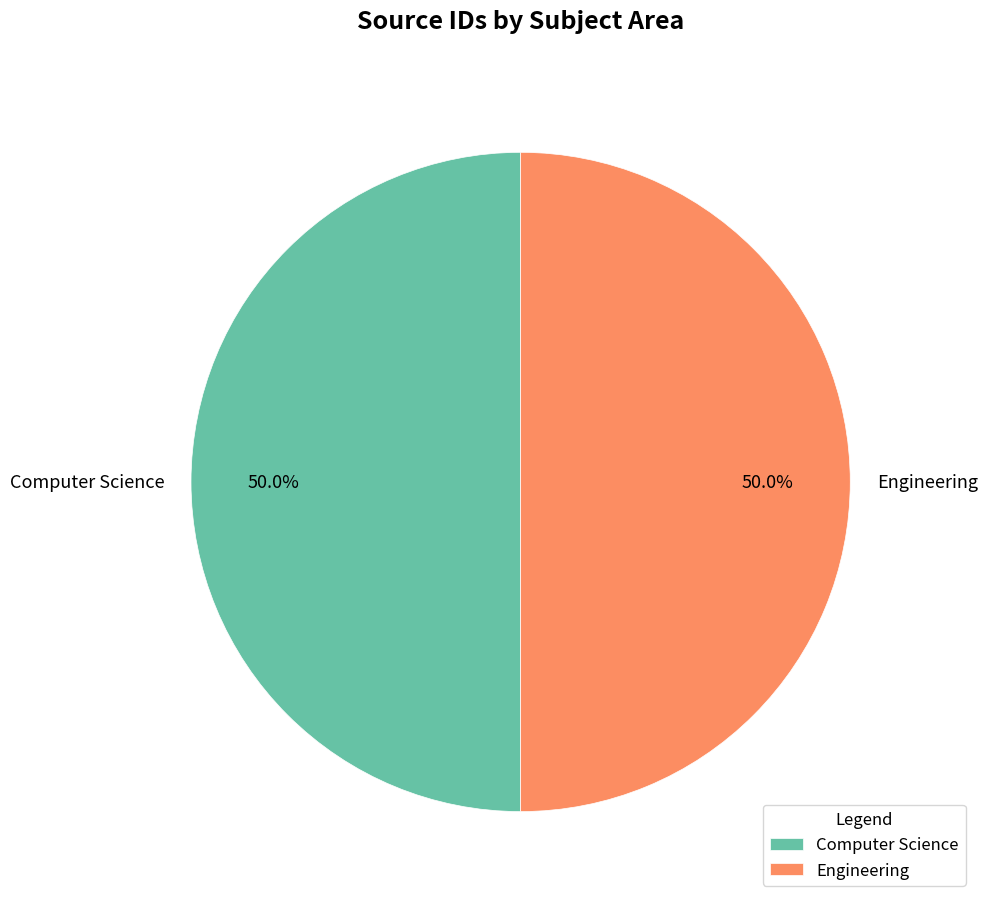

True or false: Computer Science accounts for 39% of the total.

False